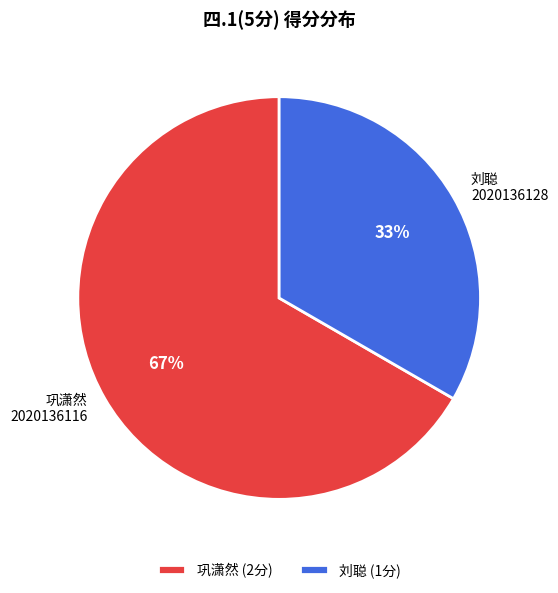

Combined, do 巩潇然 and 刘聪 account for over 50%?

Yes